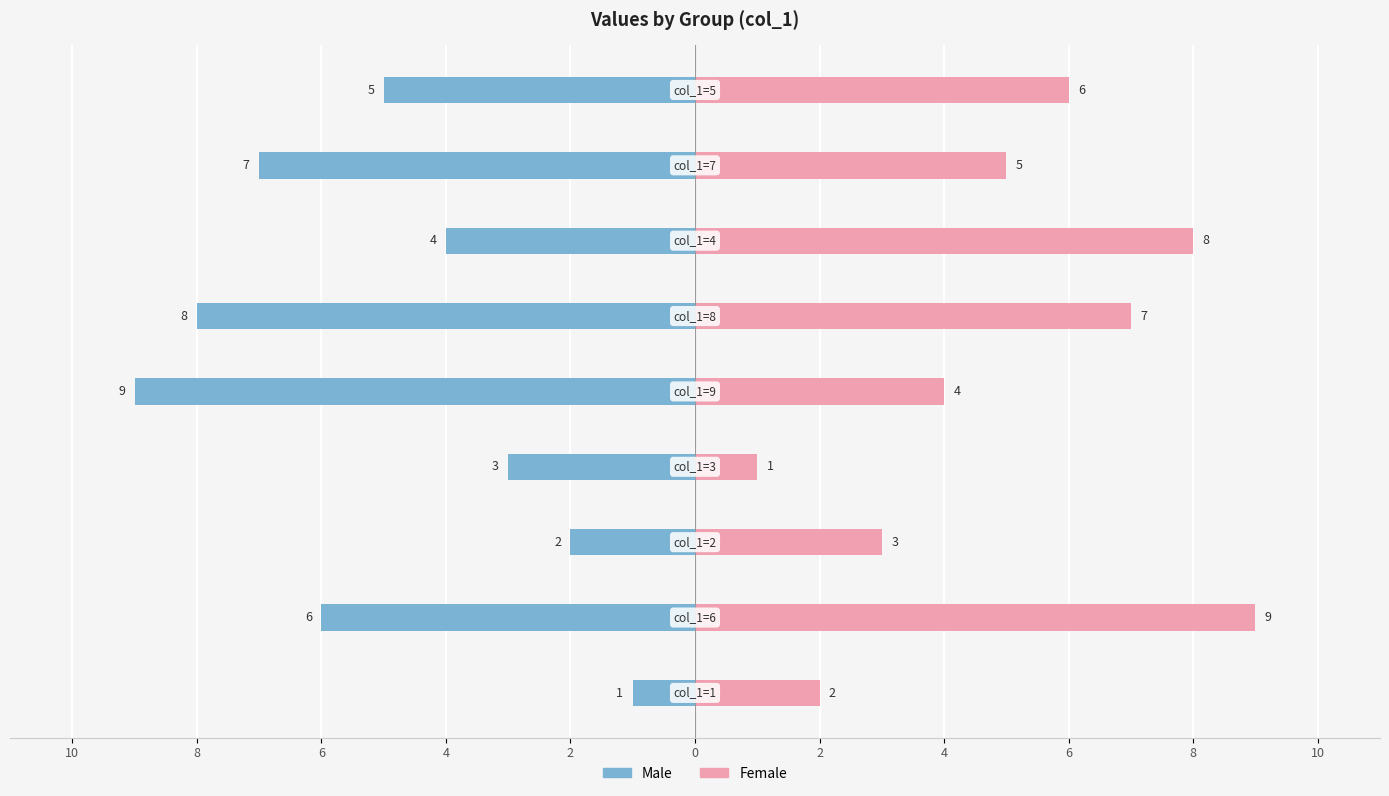

How many bars are there in each group?

2